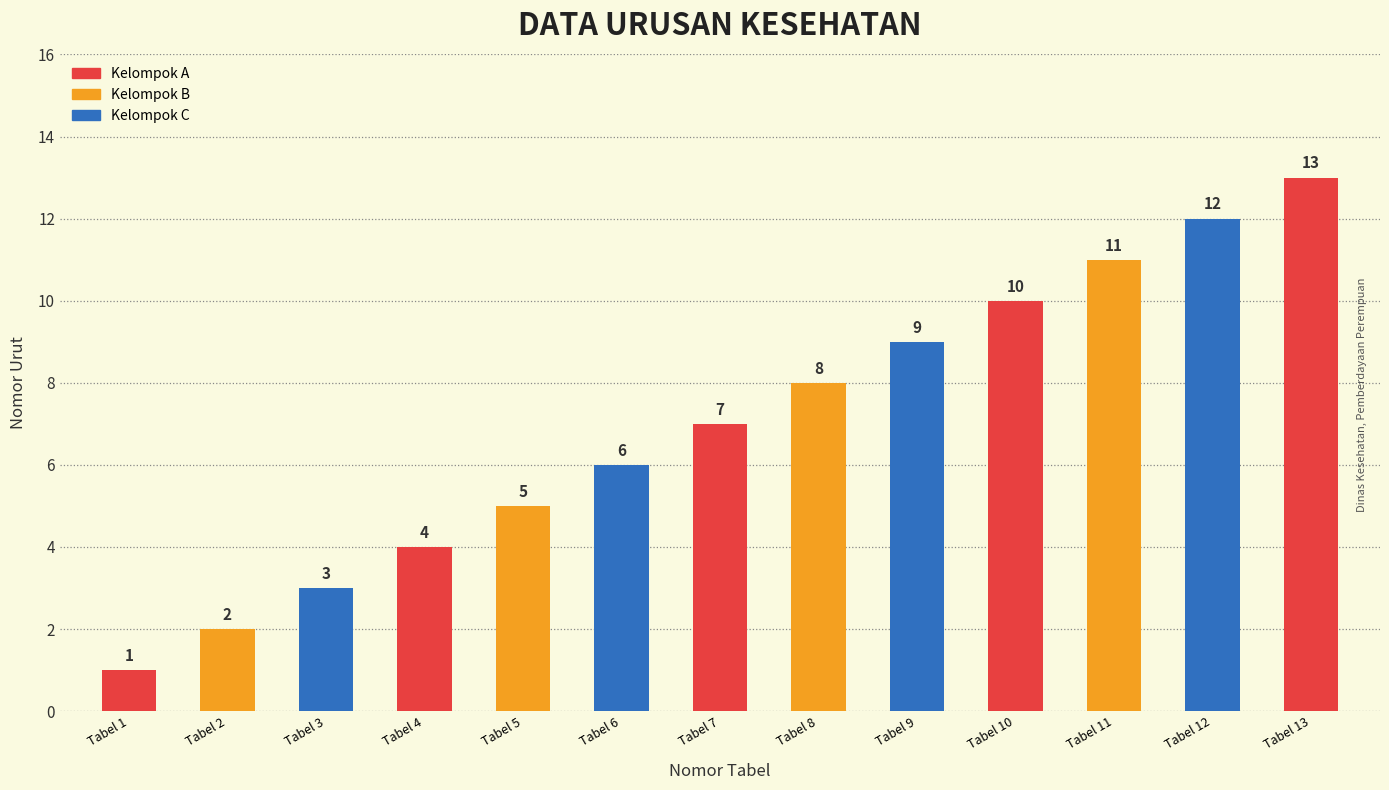

At which category does the chart reach its peak across all series?

Tabel 13